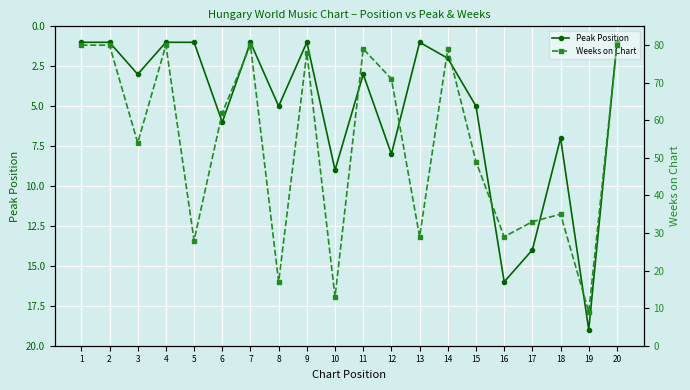

What value does the Peak Position series have at 10, to the nearest 5?

10